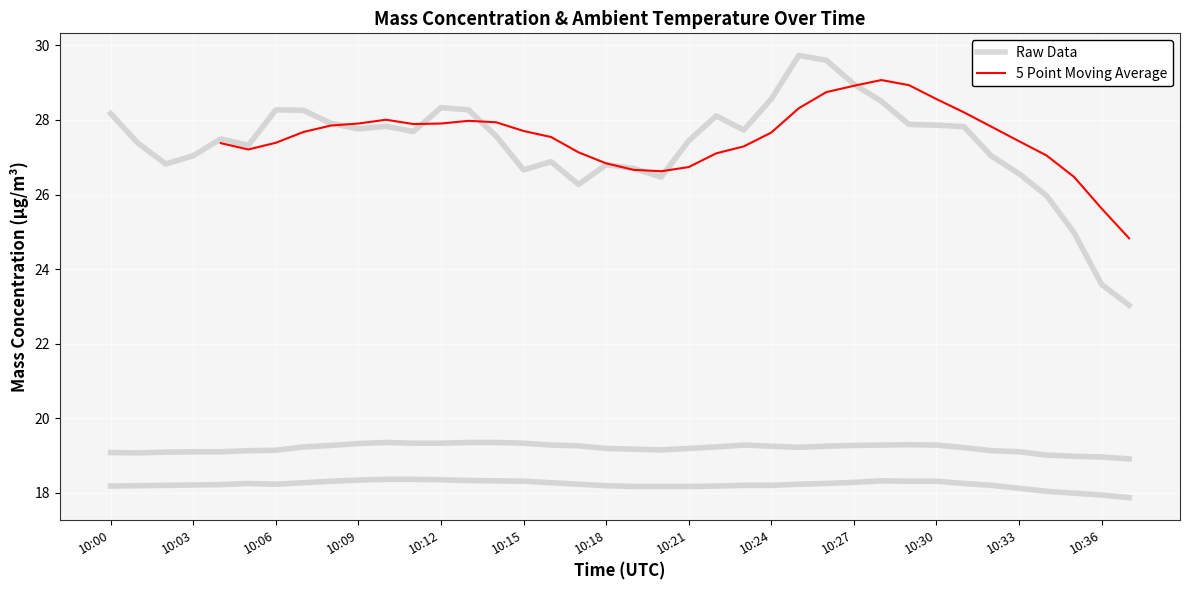

What is the sum of all Raw Data values?

1039.2